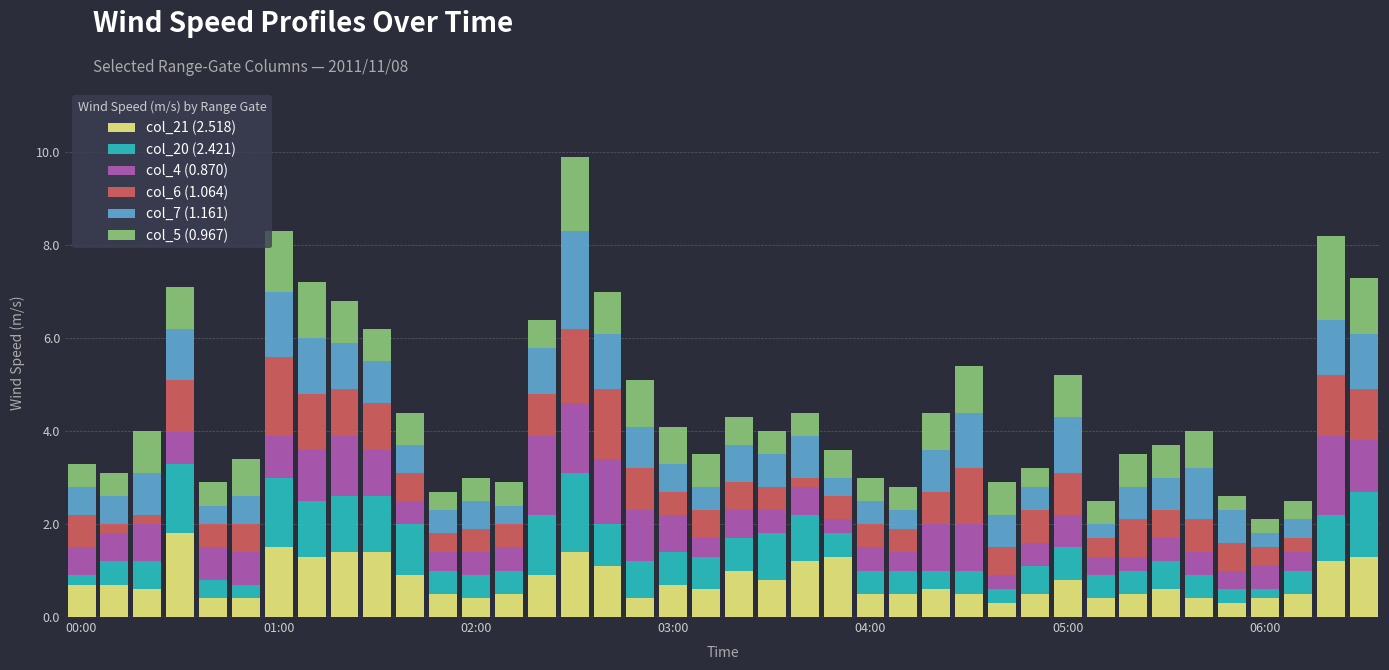

What is the sum of all col_21 (2.518) values?

31.2